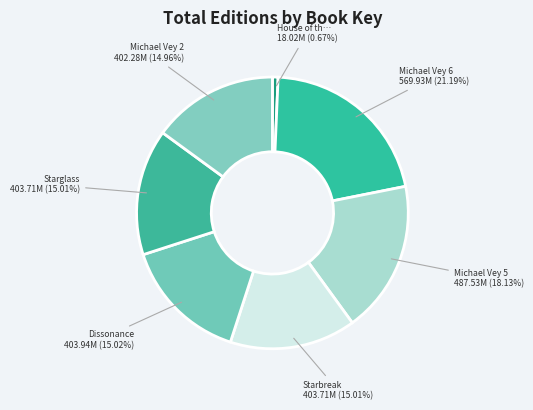

How many segments does this pie chart have?

7